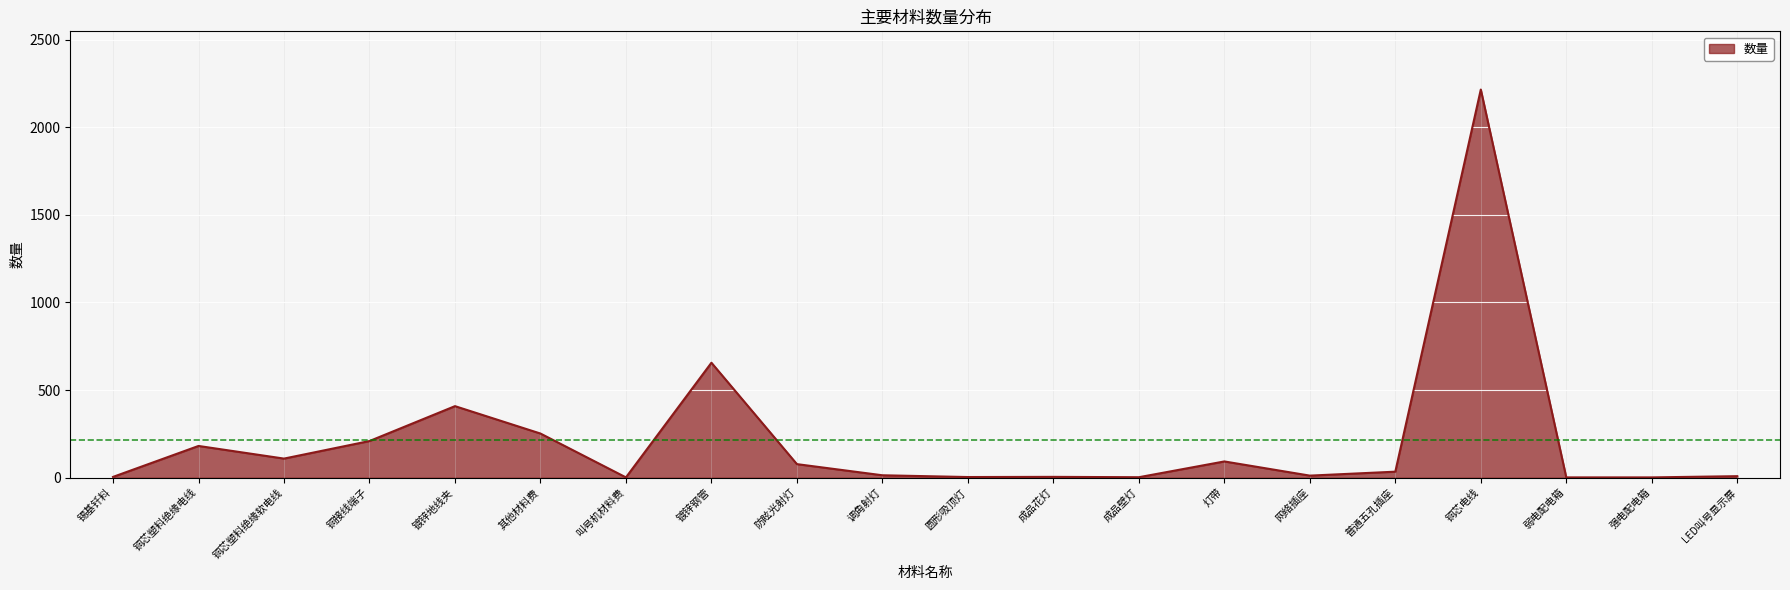

How many distinct data groups are displayed?

1